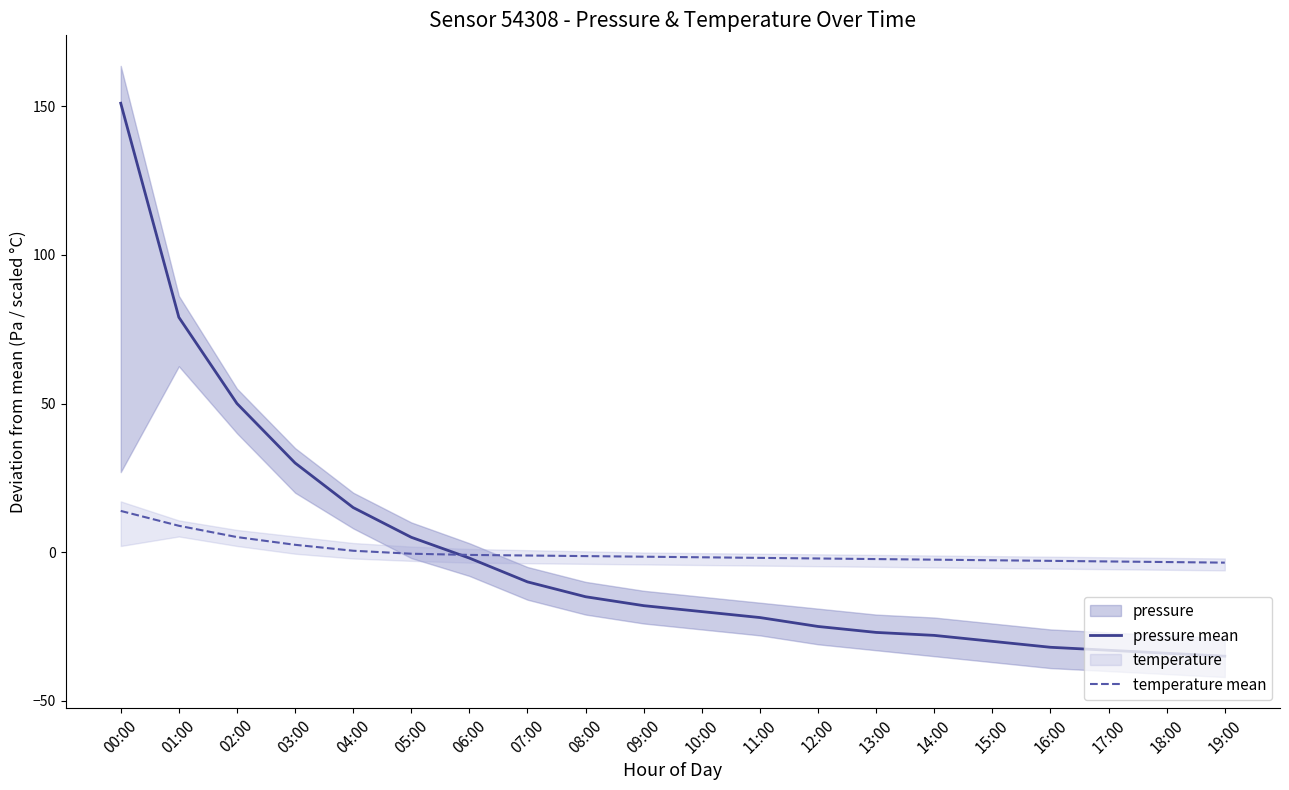

The value of temperature mean at 09:00 is -2.3. True or false?

False